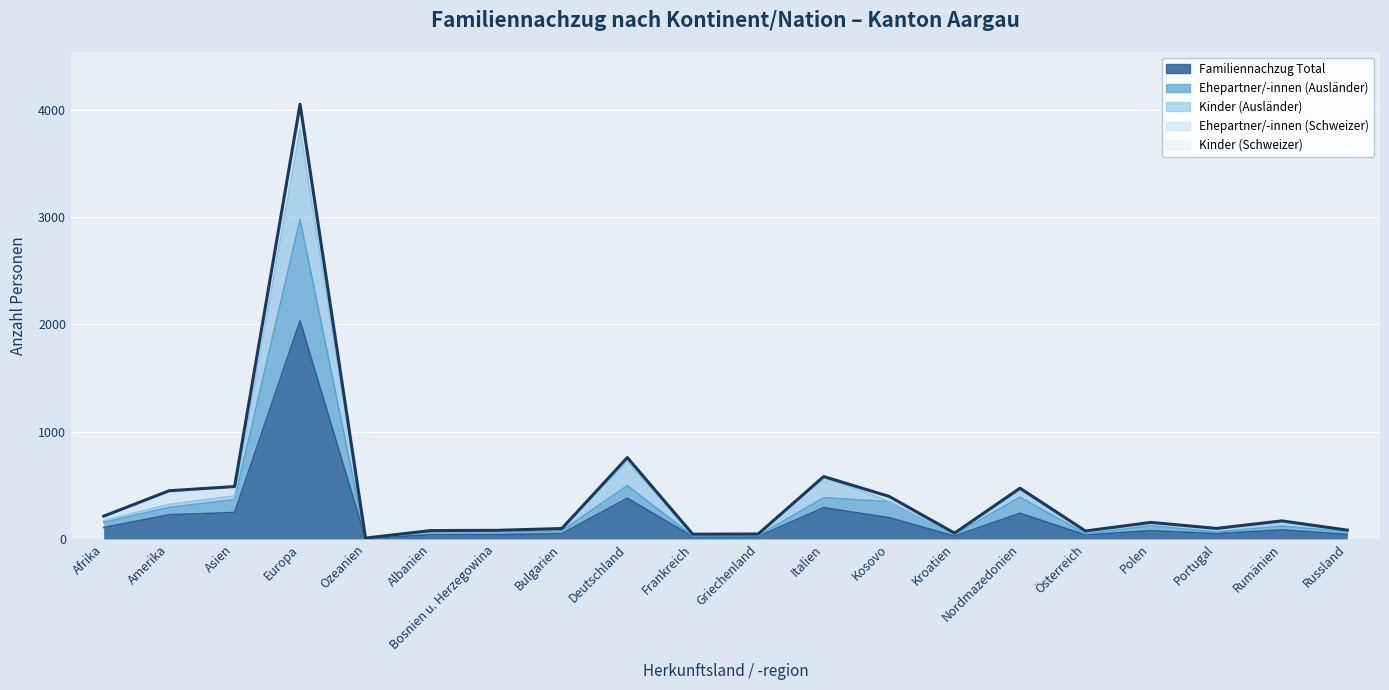

The value of Ehepartner/-innen (Ausländer) at Afrika is 155. True or false?

True